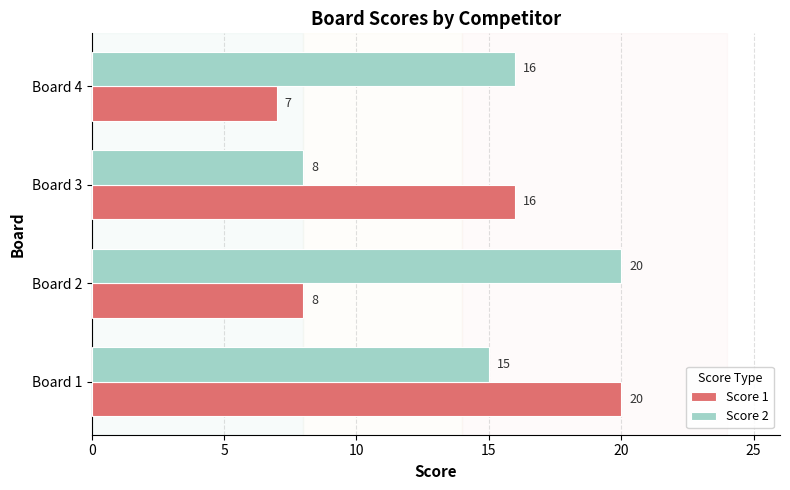

What is the average value of the Score 2 series?

15